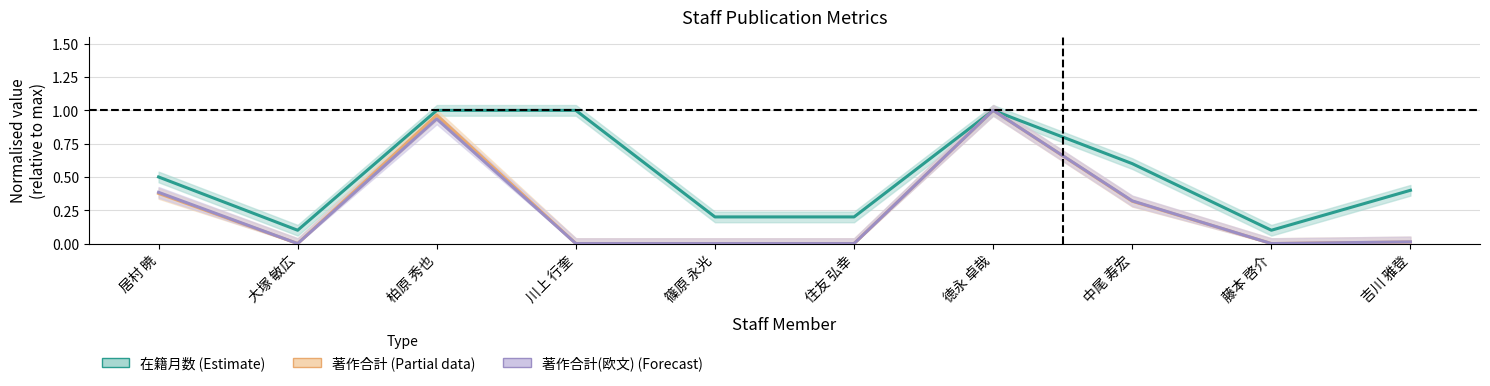

Rank the series at 居村 暁 from highest to lowest value.

在籍月数, 著作合計(欧文), 著作合計